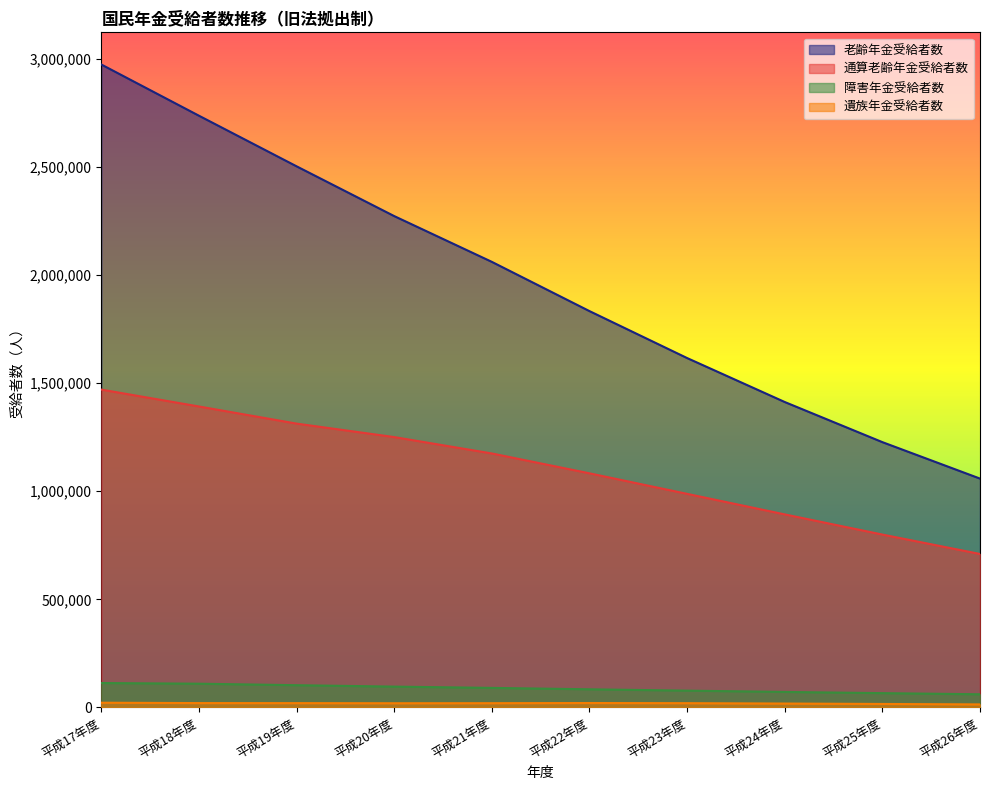

Rank the categories by 通算老齢年金受給者数 value from lowest to highest.

平成26年度, 平成25年度, 平成24年度, 平成23年度, 平成22年度, 平成21年度, 平成20年度, 平成19年度, 平成18年度, 平成17年度